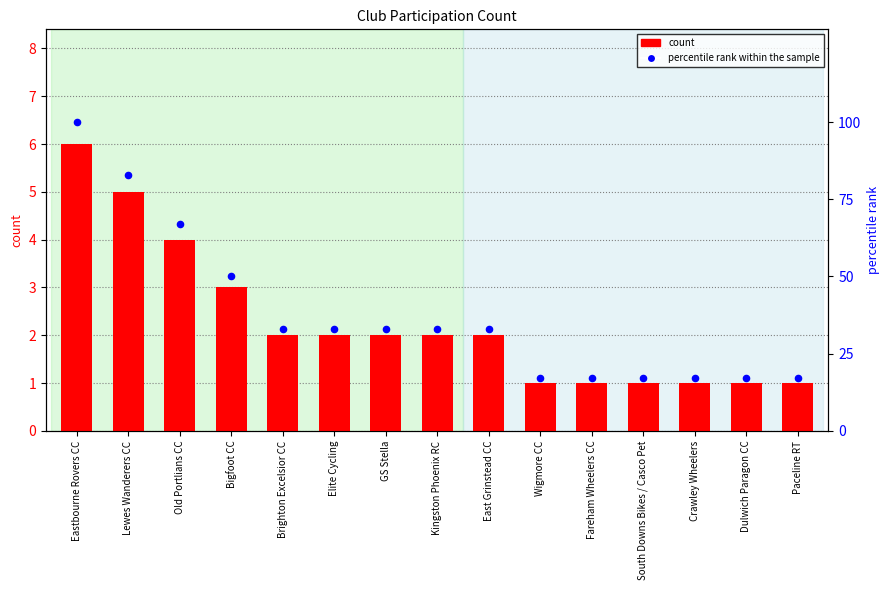

What is the total value across all series at Elite Cycling?

35